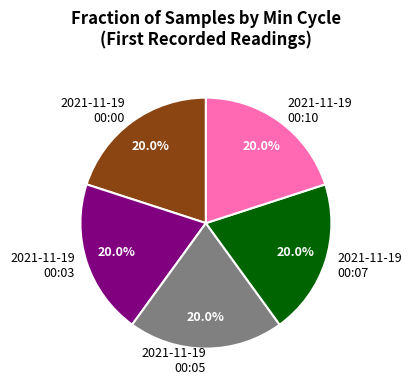

Do 2021-11-19 00:10 and 2021-11-19 00:07 together represent more than half of the pie?

No